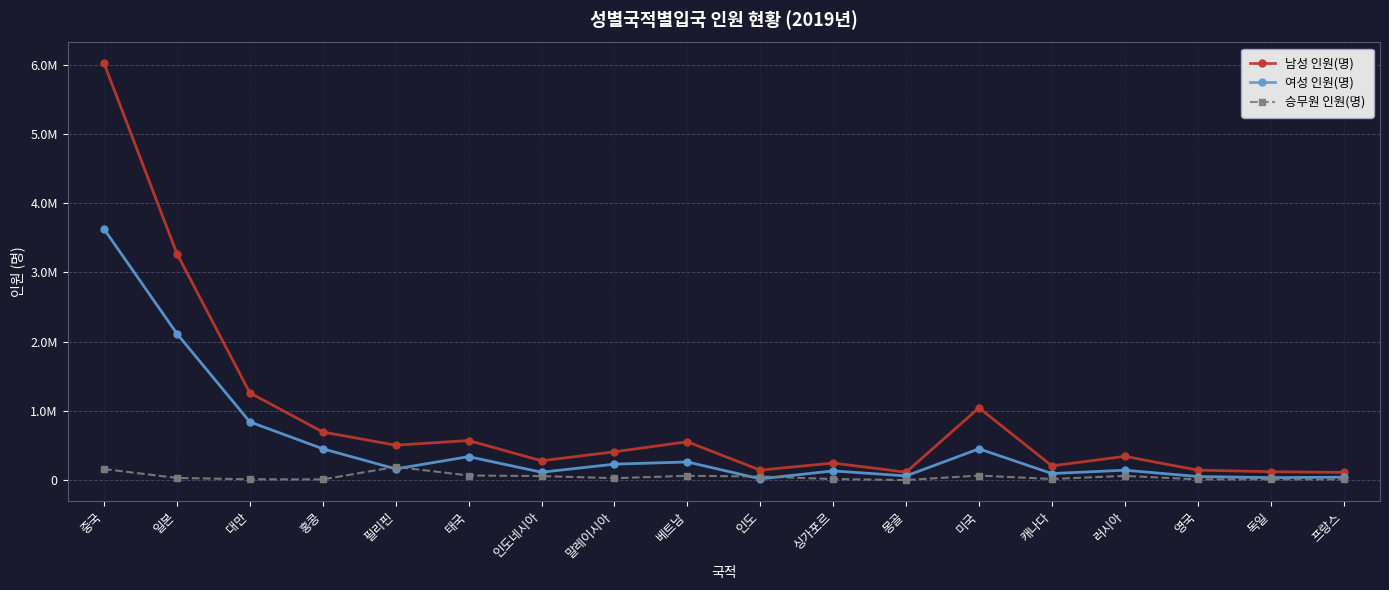

What is the minimum value for 승무원 인원(명)?

490